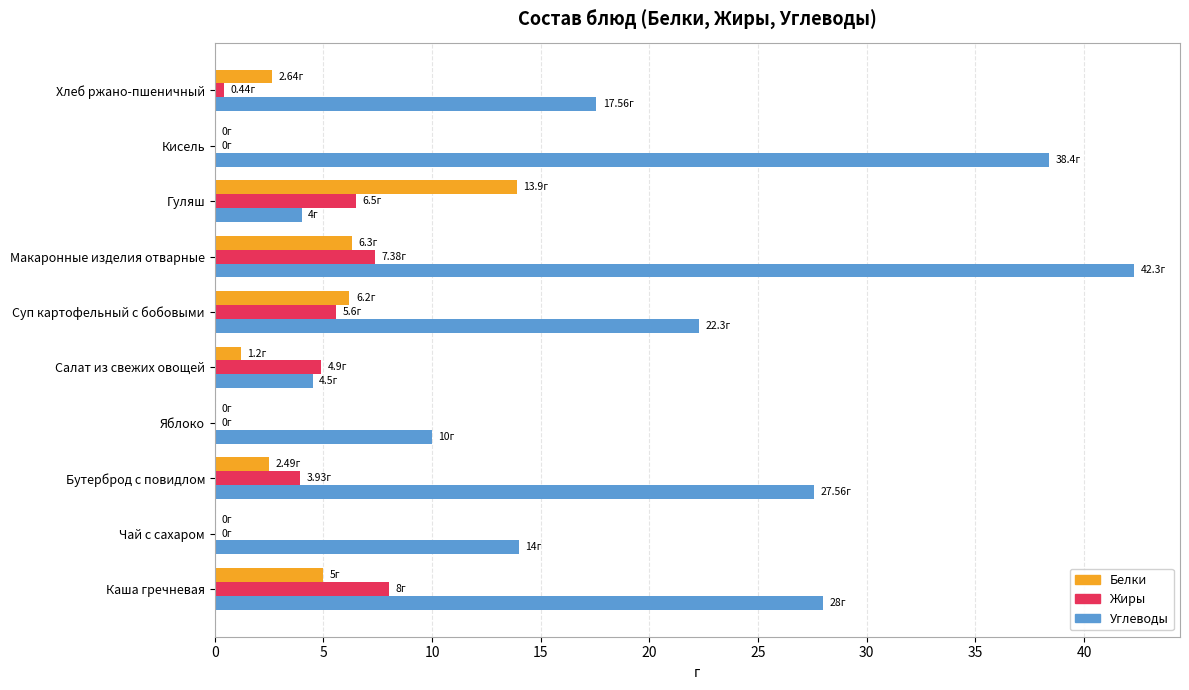

Where is Углеводы nearest to the value 23?

Суп картофельный с бобовыми